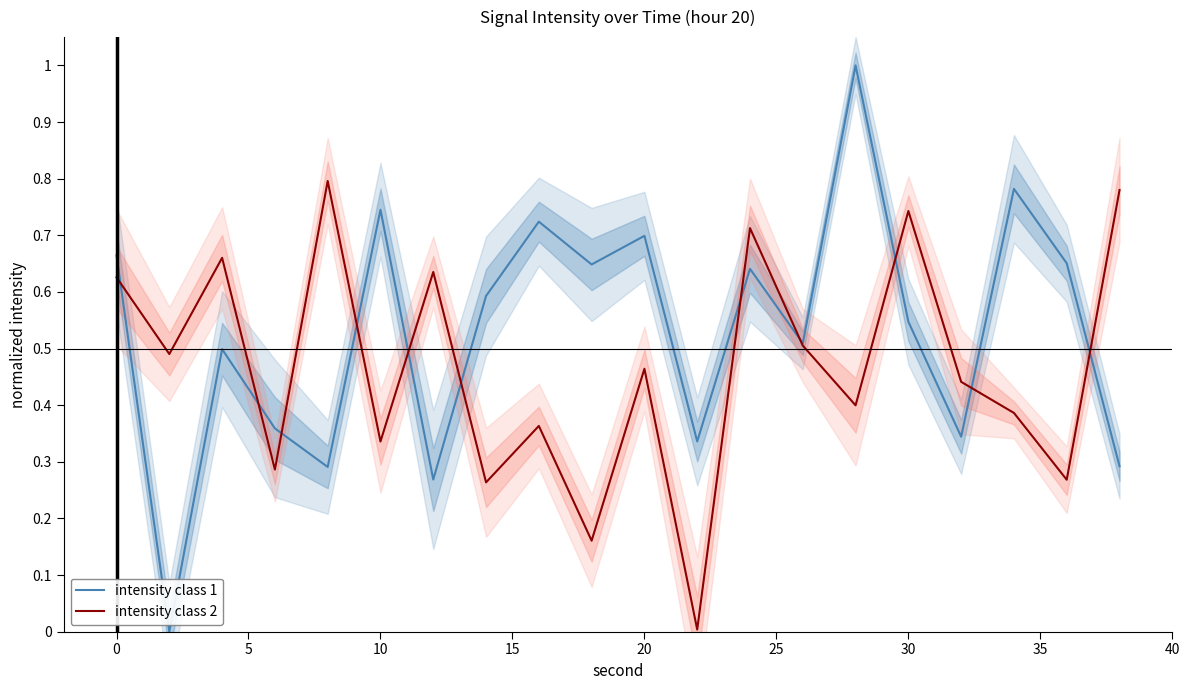

What is the average value of the intensity class 2 series?

0.5